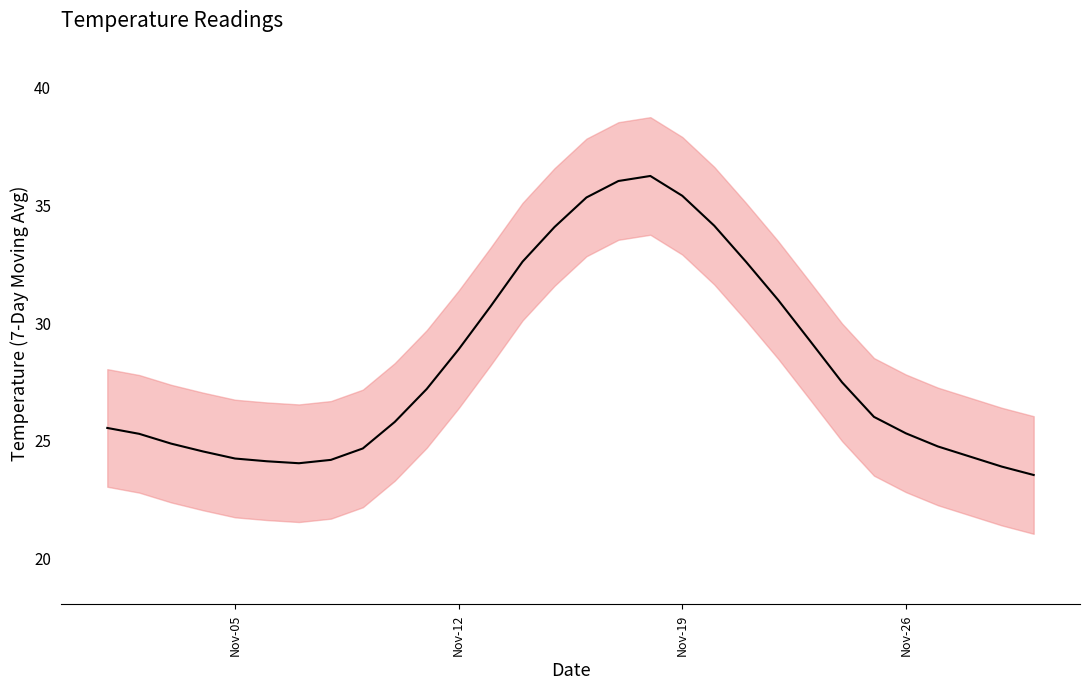

What is the average value?

28.2